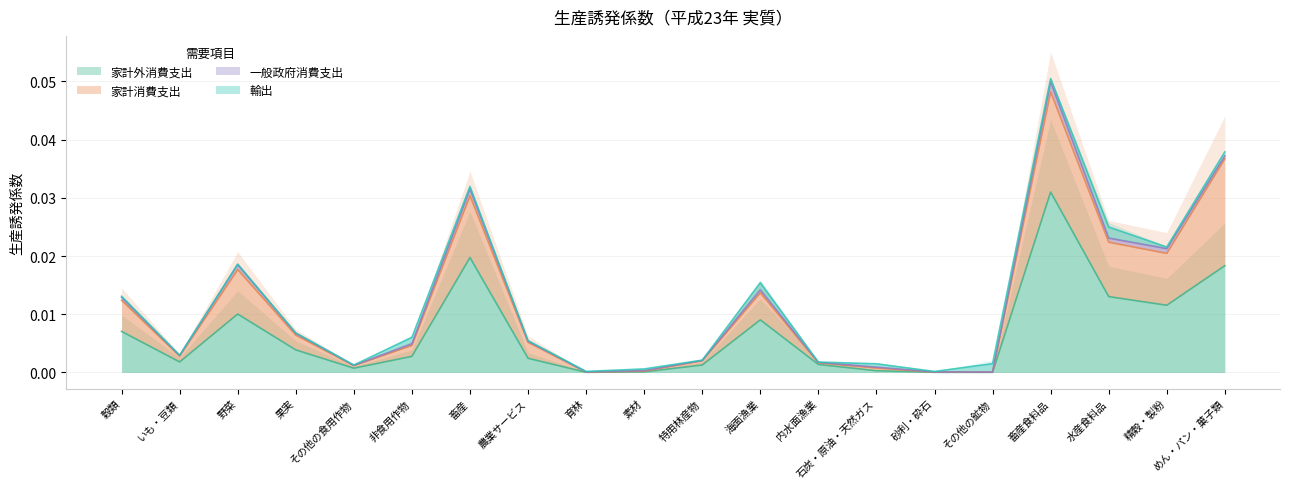

List the labels in order of 家計消費支出 value, smallest first.

その他の鉱物, 砂利・砕石, 育林, 素材, 石炭・原油・天然ガス, その他の食用作物, 内水面漁業, 特用林産物, いも・豆類, 非食用作物, 農業サービス, 果実, 穀類, 海面漁業, 野菜, 精穀・製粉, 水産食料品, 畜産, めん・パン・菓子類, 畜産食料品